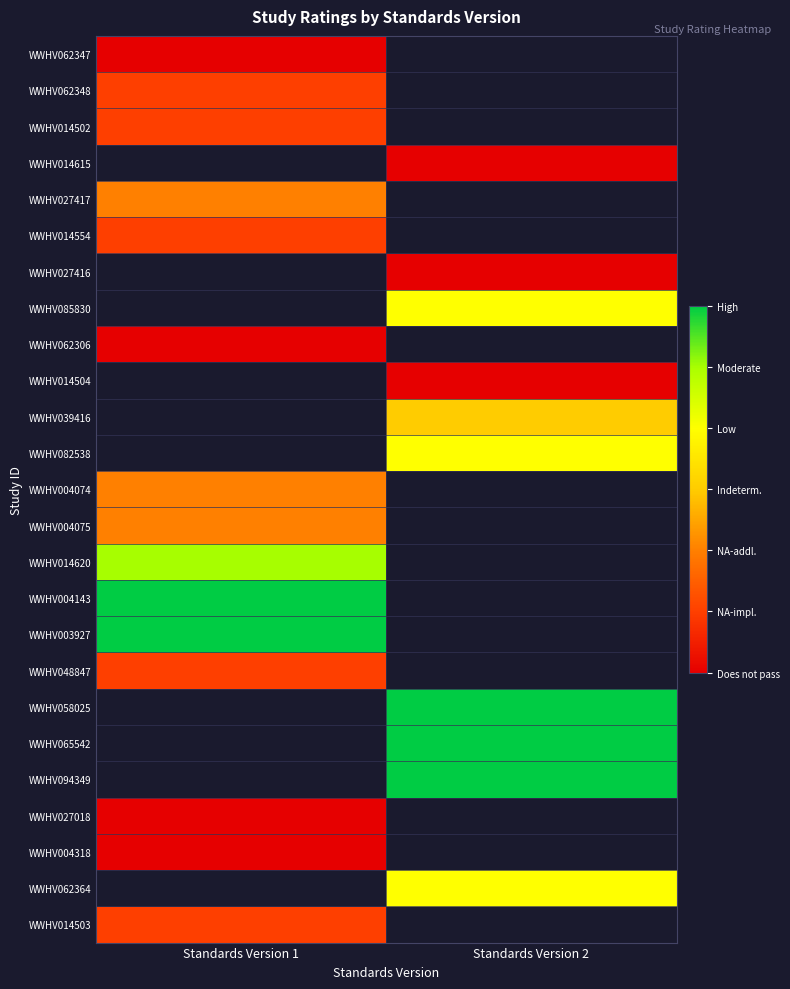

Which category has the lowest value across all series?

Standards Version 1